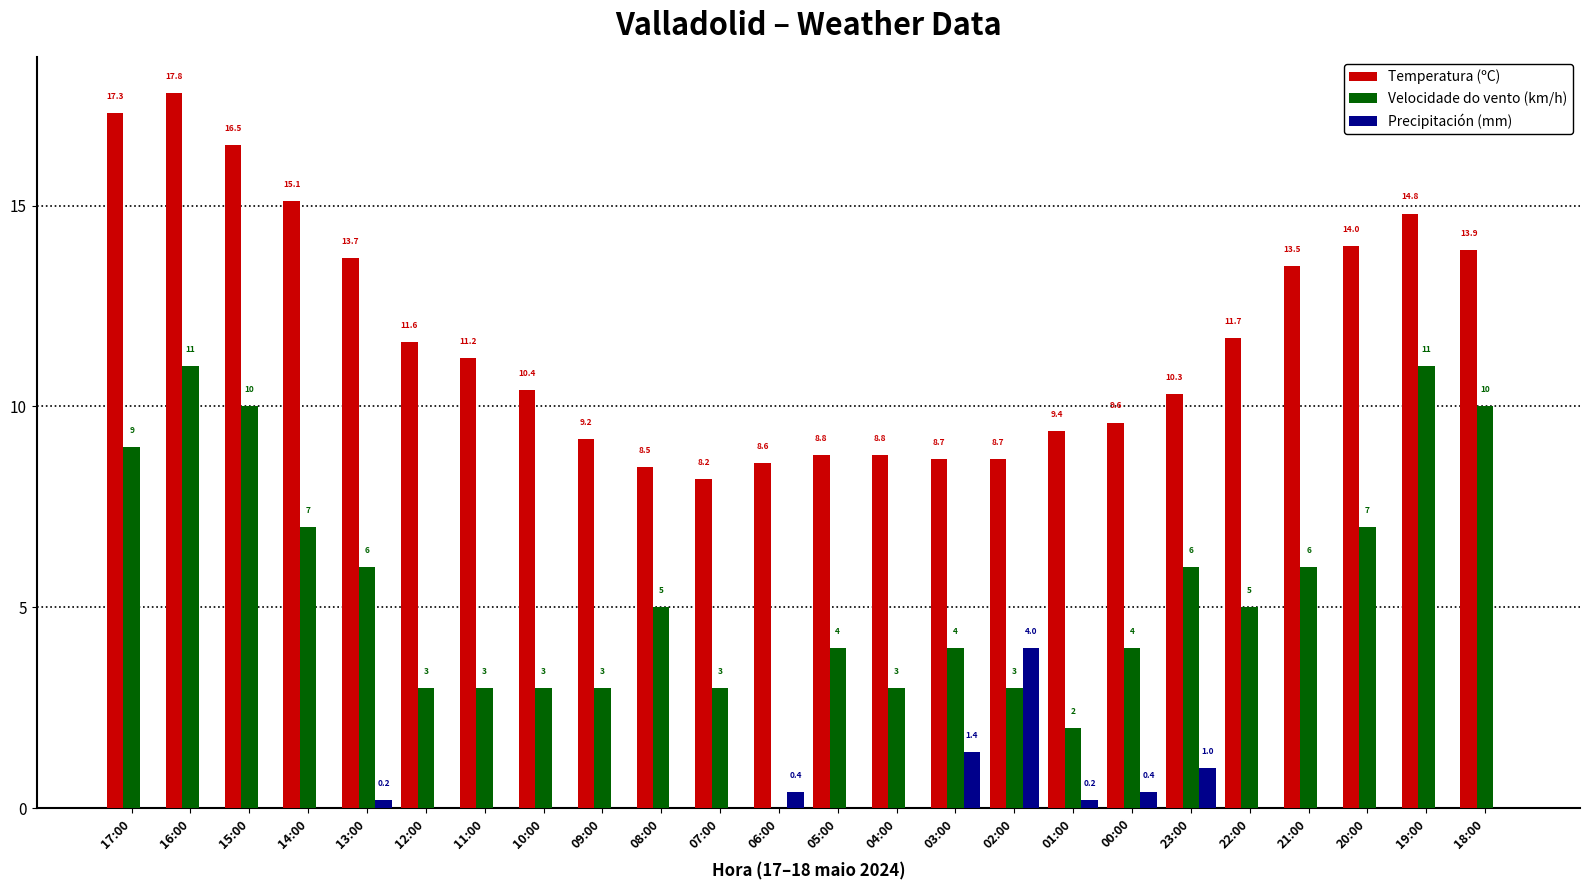

Which series has the widest spread of values?

Velocidade do vento (km/h)